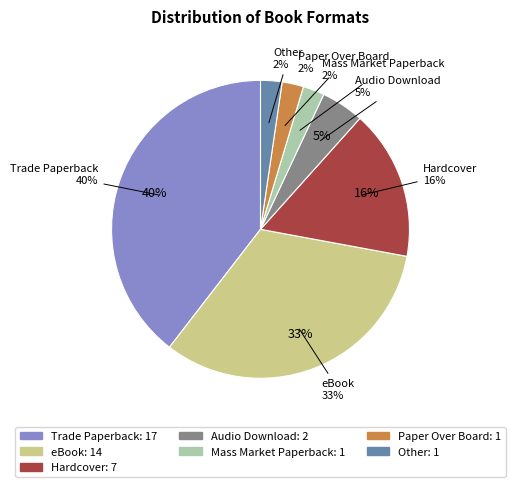

Between Other and Paper Over Board, which is larger?

Other